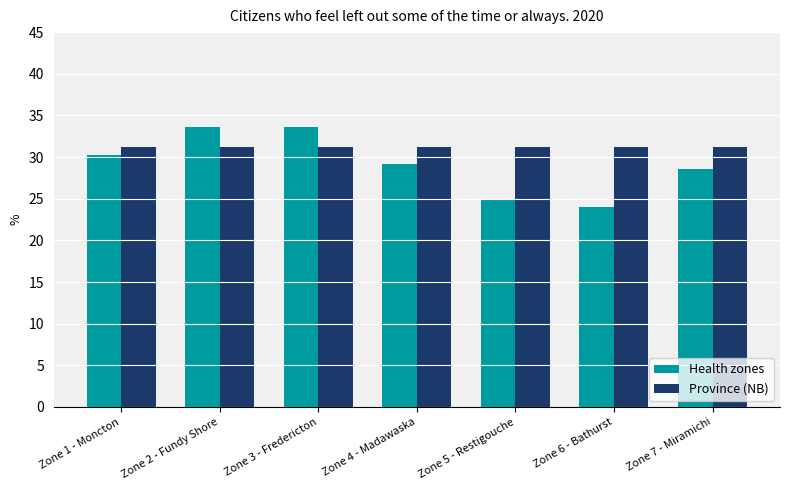

What is the difference between the second highest and second lowest values in the Health zones series?

8.6